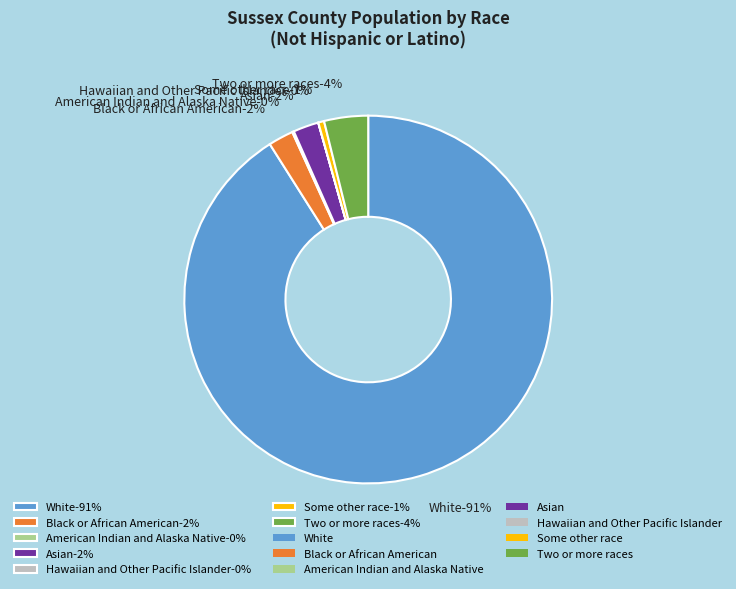

Which category accounts for the majority?

White